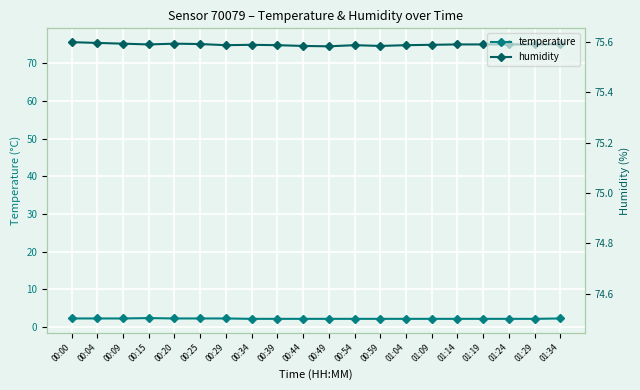

What is the difference between the maximum and minimum values in the temperature series?

0.2